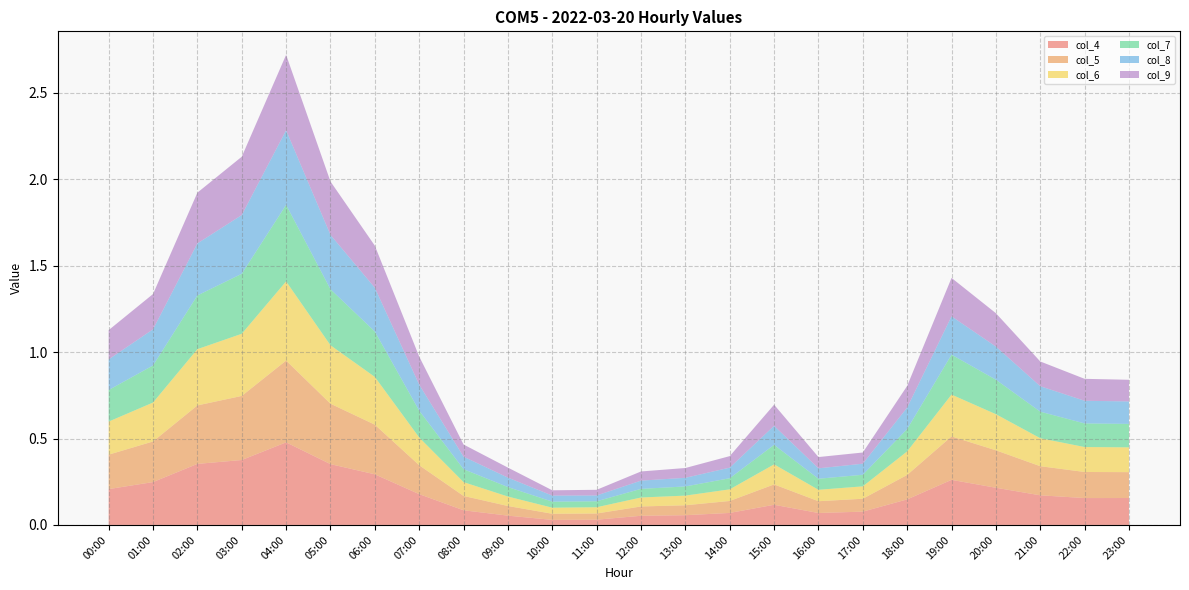

Reading left to right, extract all data points from this chart.

col_4: 0.2	0.2	0.4	0.4	0.5	0.4	0.3	0.2	0.1	0.1	0.0	0.0	0.1	0.1	0.1	0.1	0.1	0.1	0.1	0.3	0.2	0.2	0.2	0.2
col_5: 0.2	0.2	0.3	0.4	0.5	0.3	0.3	0.2	0.1	0.1	0.0	0.0	0.1	0.1	0.1	0.1	0.1	0.1	0.1	0.3	0.2	0.2	0.2	0.1
col_6: 0.2	0.2	0.3	0.4	0.5	0.3	0.3	0.2	0.1	0.1	0.0	0.0	0.1	0.1	0.1	0.1	0.1	0.1	0.1	0.2	0.2	0.2	0.1	0.1
col_7: 0.2	0.2	0.3	0.3	0.4	0.3	0.3	0.2	0.1	0.1	0.0	0.0	0.1	0.1	0.1	0.1	0.1	0.1	0.1	0.2	0.2	0.2	0.1	0.1
col_8: 0.2	0.2	0.3	0.3	0.4	0.3	0.3	0.2	0.1	0.1	0.0	0.0	0.0	0.1	0.1	0.1	0.1	0.1	0.1	0.2	0.2	0.1	0.1	0.1
col_9: 0.2	0.2	0.3	0.3	0.4	0.3	0.2	0.2	0.1	0.1	0.0	0.0	0.1	0.1	0.1	0.1	0.1	0.1	0.1	0.2	0.2	0.1	0.1	0.1